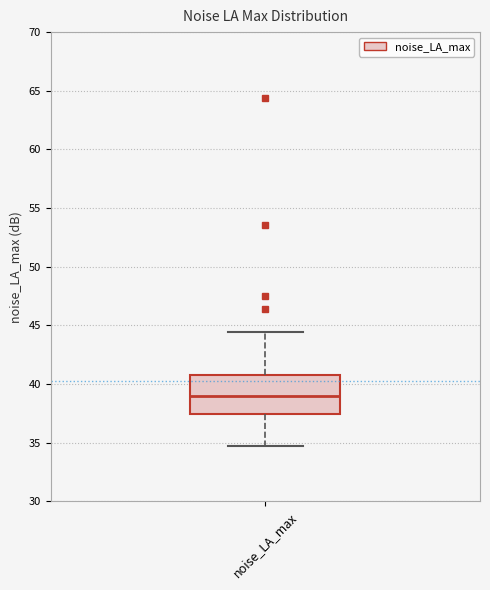

Read this box plot against the y-axis: the position of the median line, the range covered by the box, and the ends of both whiskers. The values are not printed on the chart, so give them approximately, as read against the axis.

median 39.0, box 37.5 to 41.0, whiskers 34.5 to 44.5